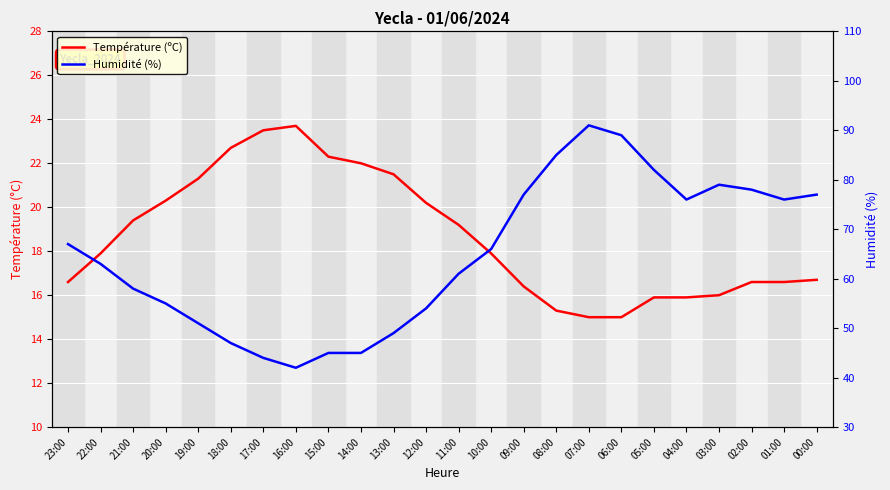

At 18:00, list the series in order from largest to smallest.

Humidité (%), Température (ºC)